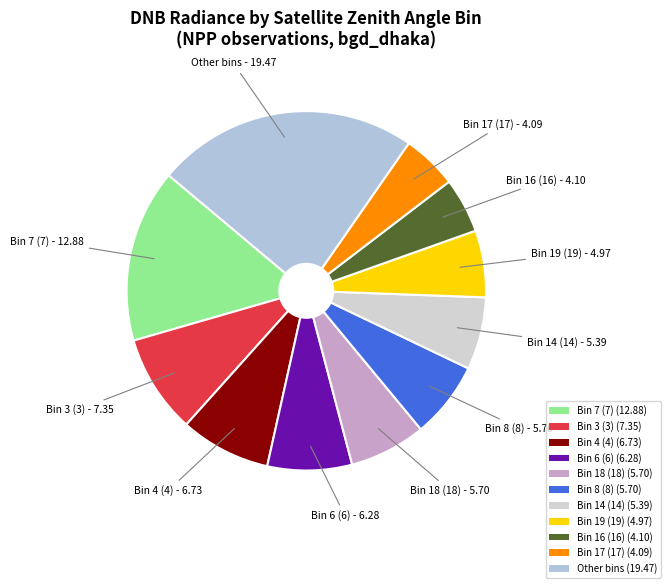

Is there a majority slice in this chart?

No